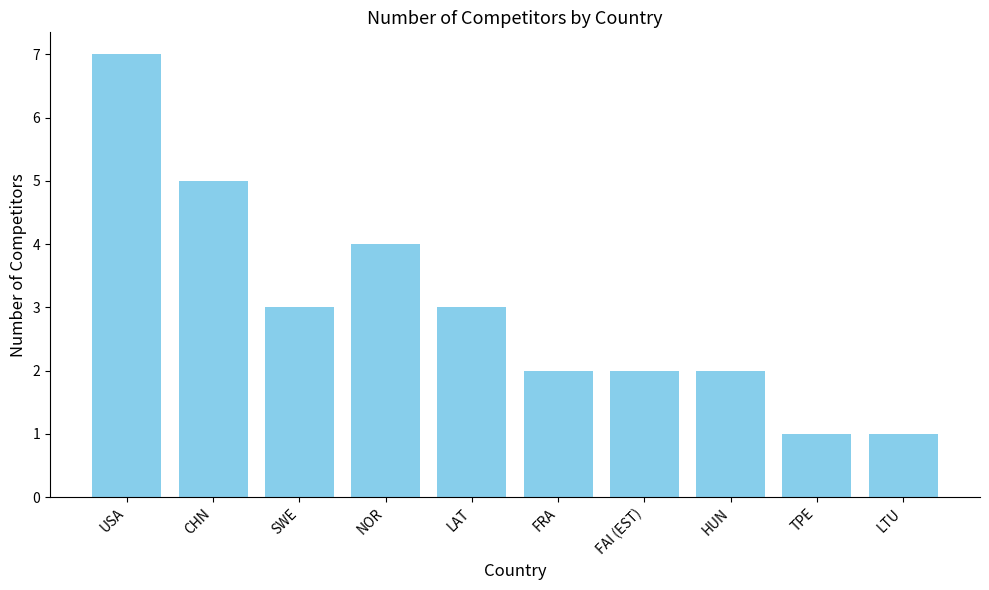

Which label corresponds to the largest value in the chart?

USA